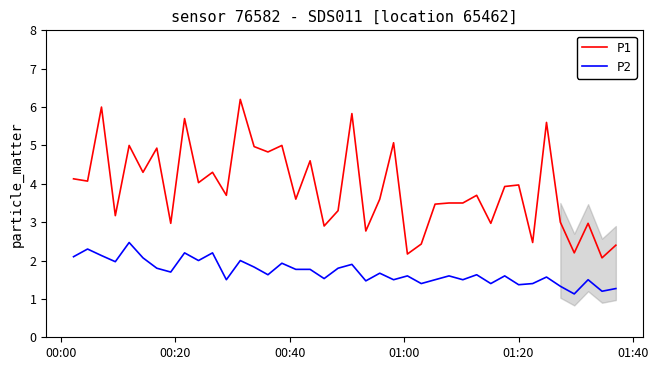

How many lines are shown in the chart?

2